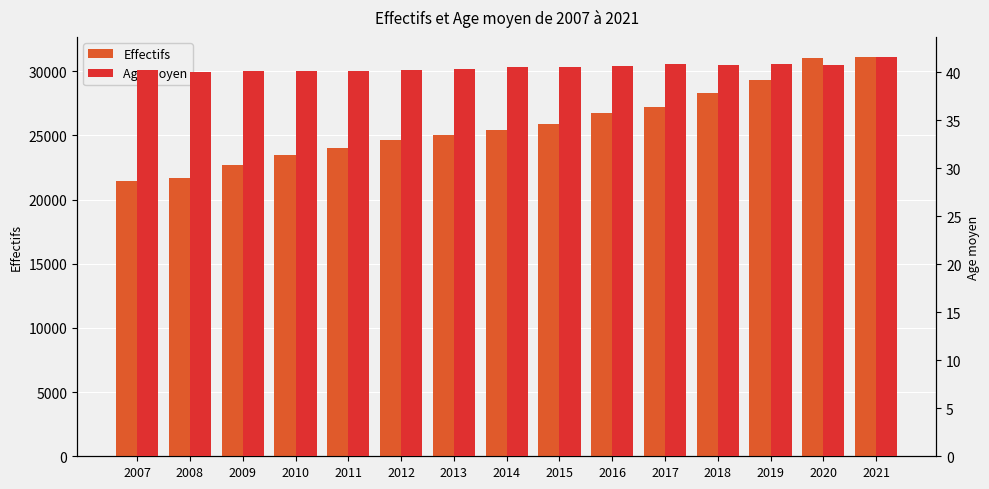

What is the approximate value of Age moyen at 2020?

40.7